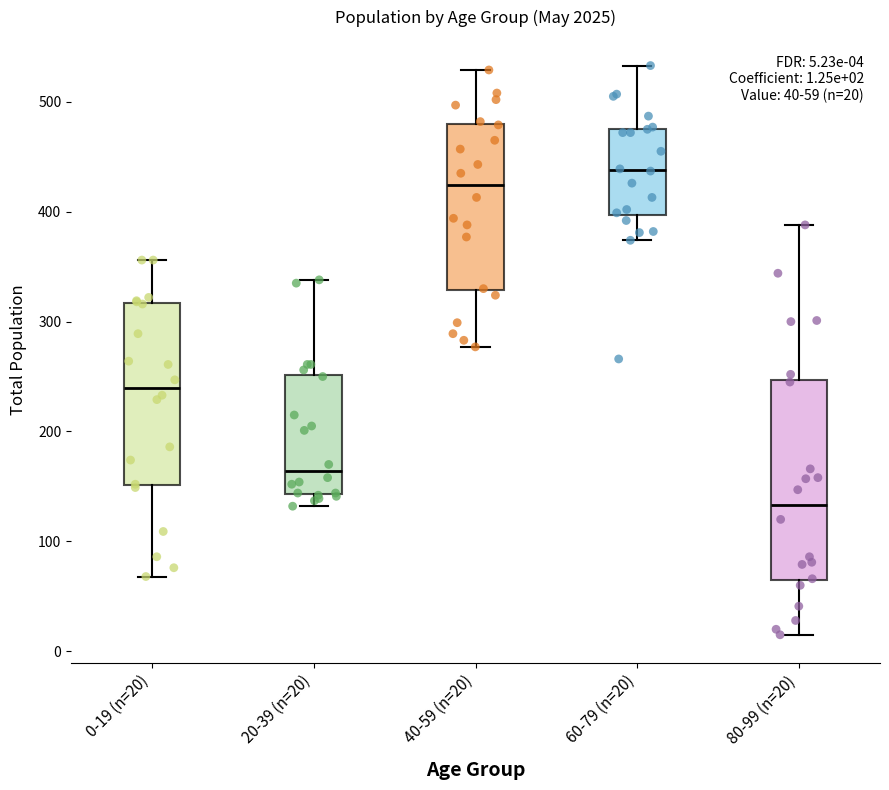

Which box has the lowest median line?

80-99 (n=20)